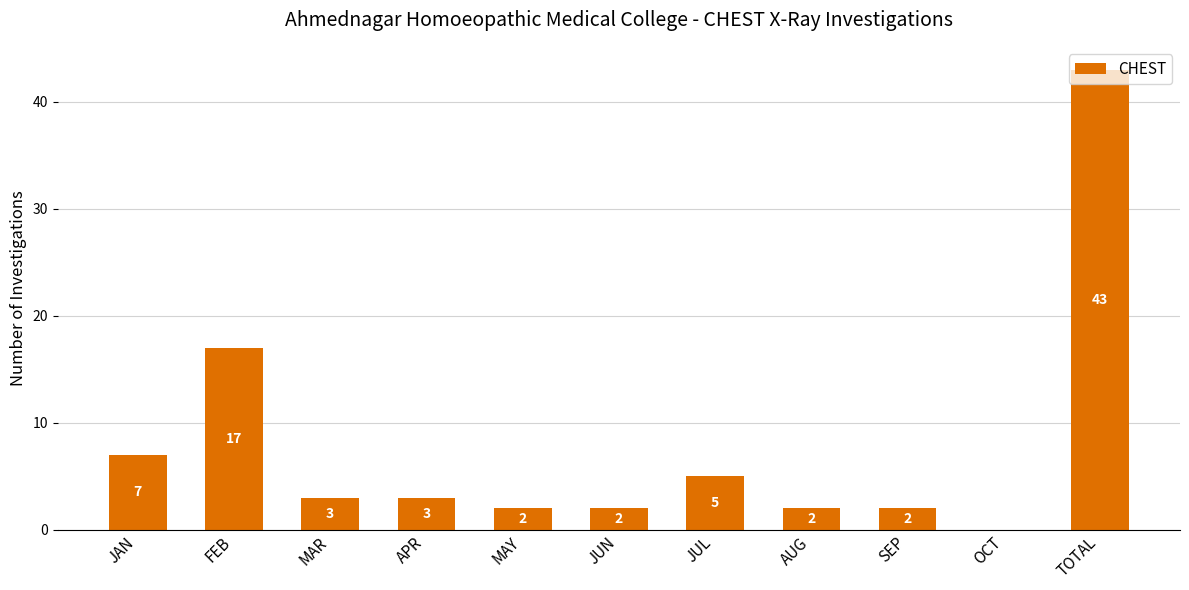

At which label does the data first exceed 3?

JAN